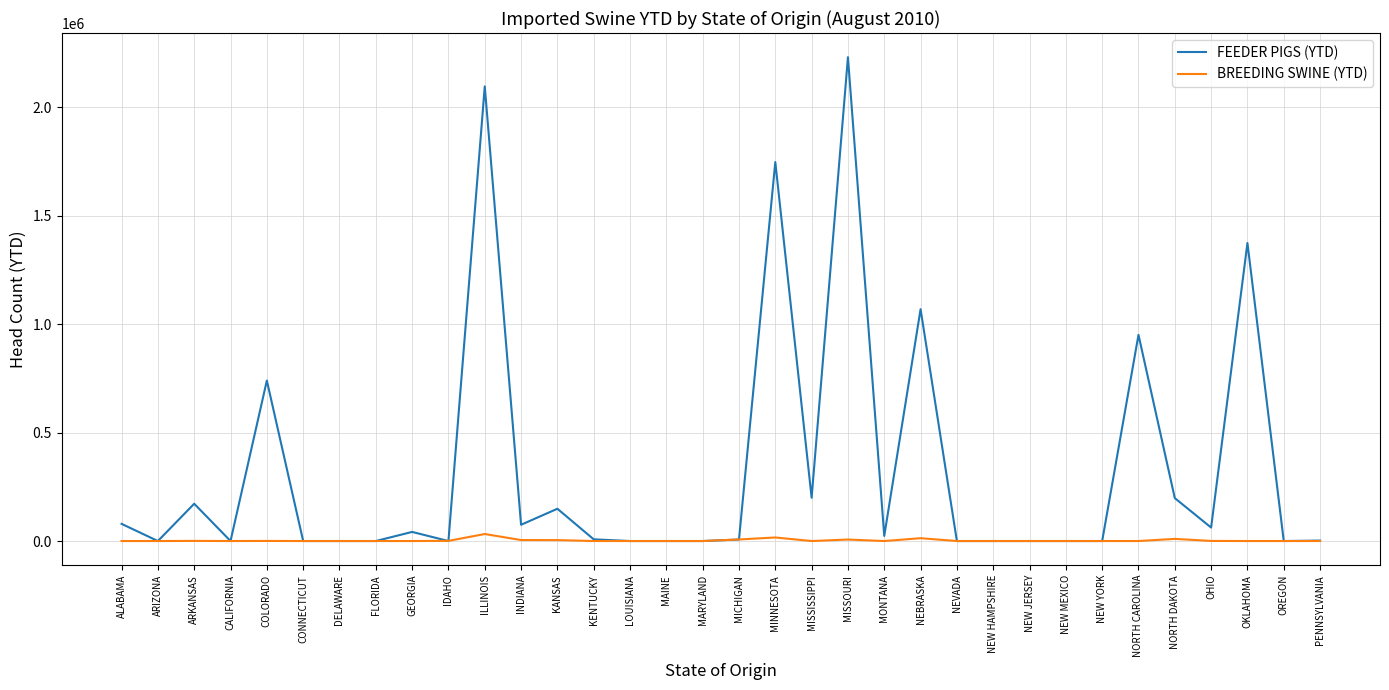

What is the approximate value of BREEDING SWINE (YTD) at DELAWARE?

7